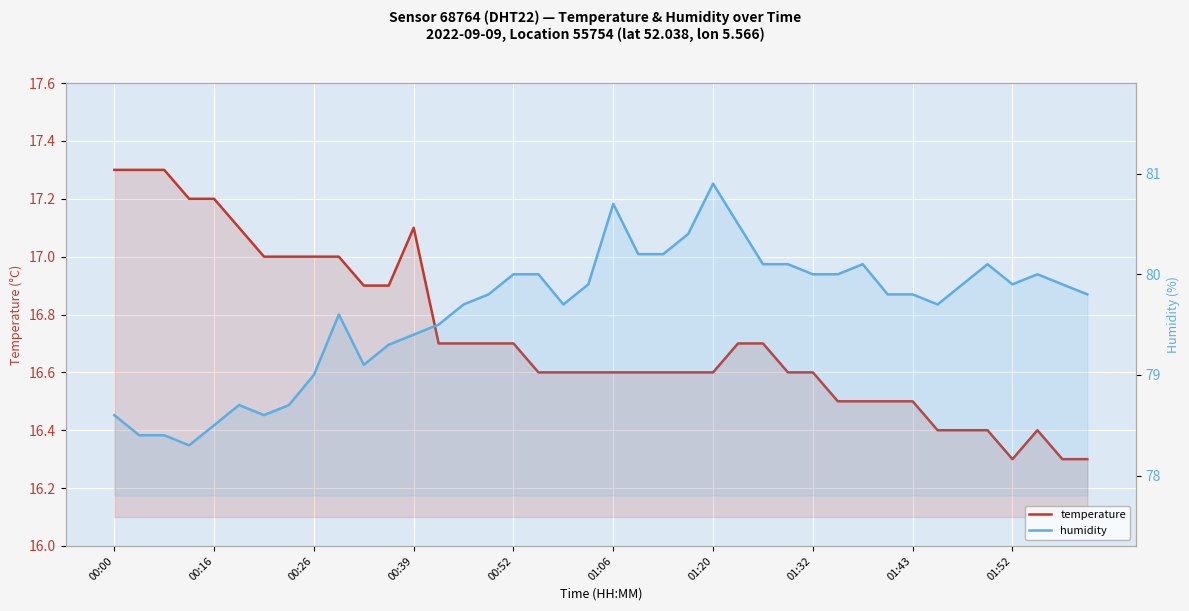

In temperature, how many points are higher than both neighbors (excluding endpoints)?

2